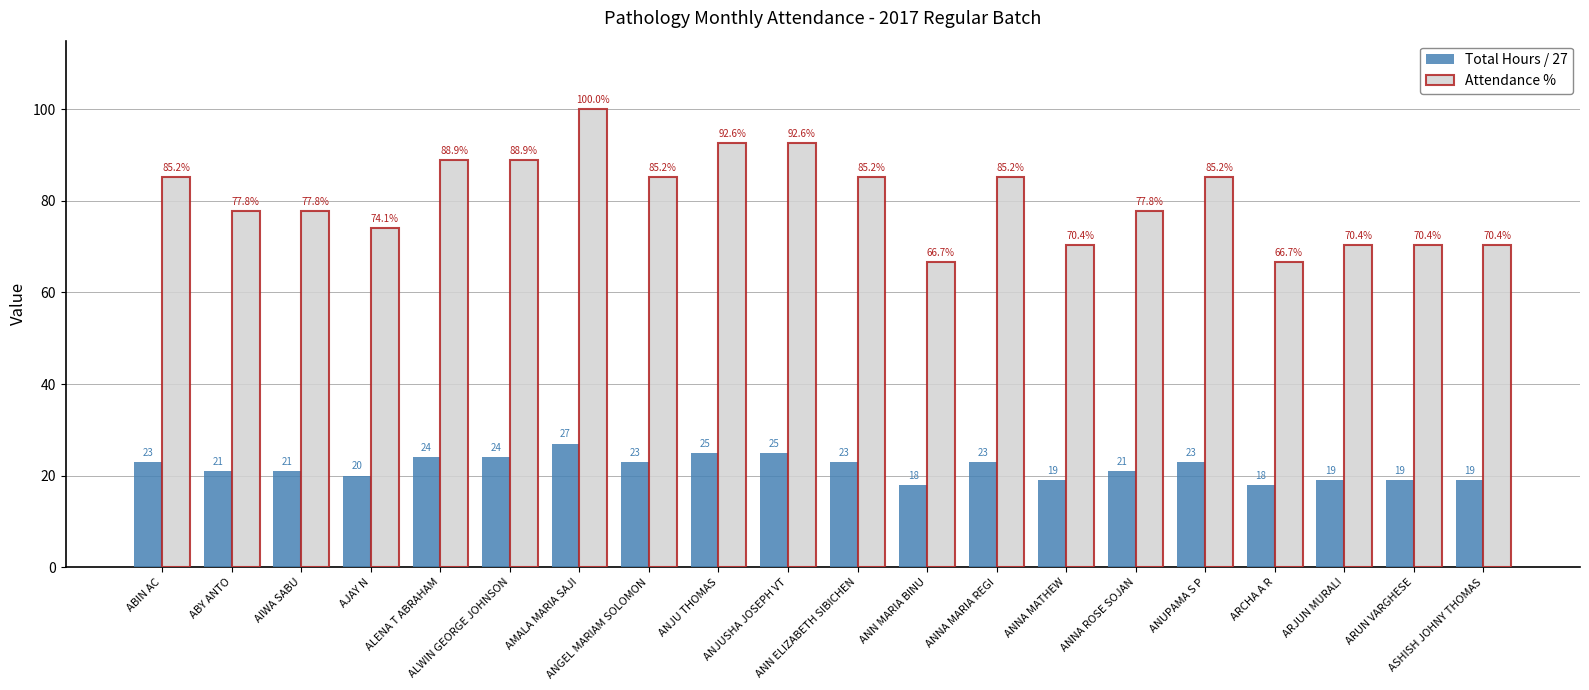

Reading right to left, extract all data points from this chart.

Total Hours / 27: 19.0	19.0	19.0	18.0	23.0	21.0	19.0	23.0	18.0	23.0	25.0	25.0	23.0	27.0	24.0	24.0	20.0	21.0	21.0	23.0
Attendance %: 70.4	70.4	70.4	66.7	85.2	77.8	70.4	85.2	66.7	85.2	92.6	92.6	85.2	100.0	88.9	88.9	74.1	77.8	77.8	85.2